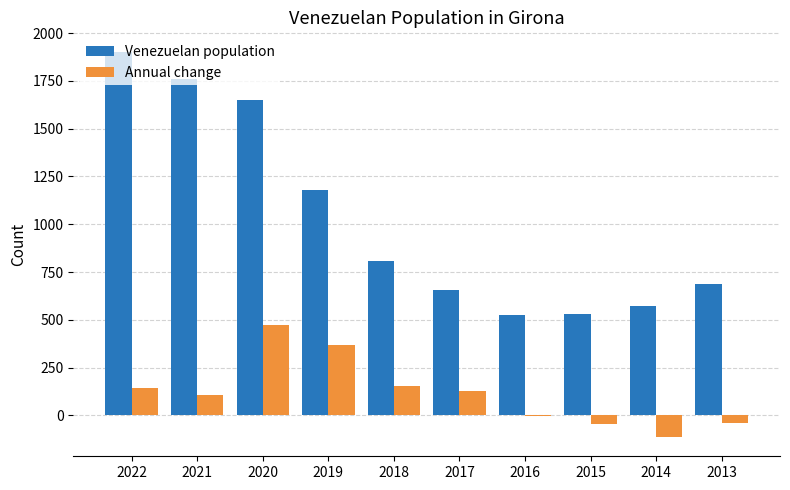

What is the maximum value for Annual change?

474